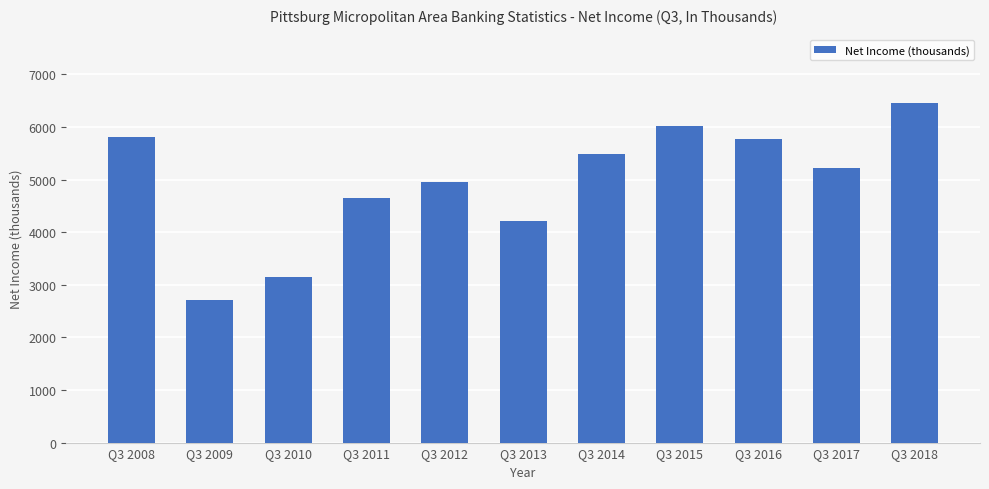

What is the difference between the values at Q3 2014 and Q3 2012?

542